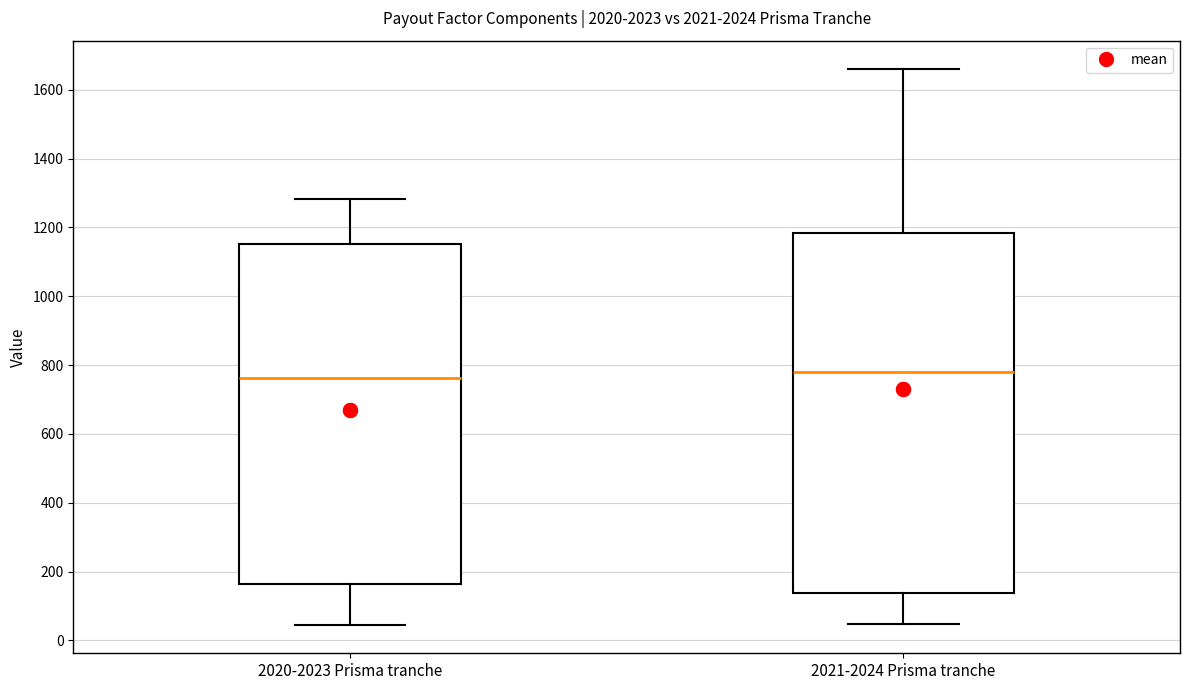

Where does the lower whisker of the box for 2021-2024 Prisma tranche end on the y-axis? The values are not printed on the chart, so give them approximately, as read against the axis.

40